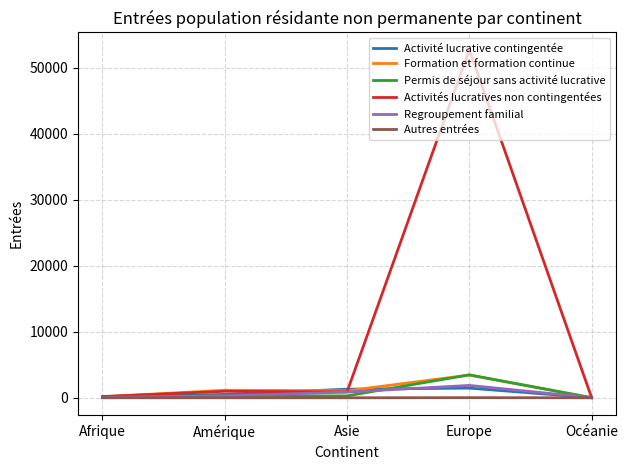

Which series has the largest total across all categories?

Activités lucratives non contingentées